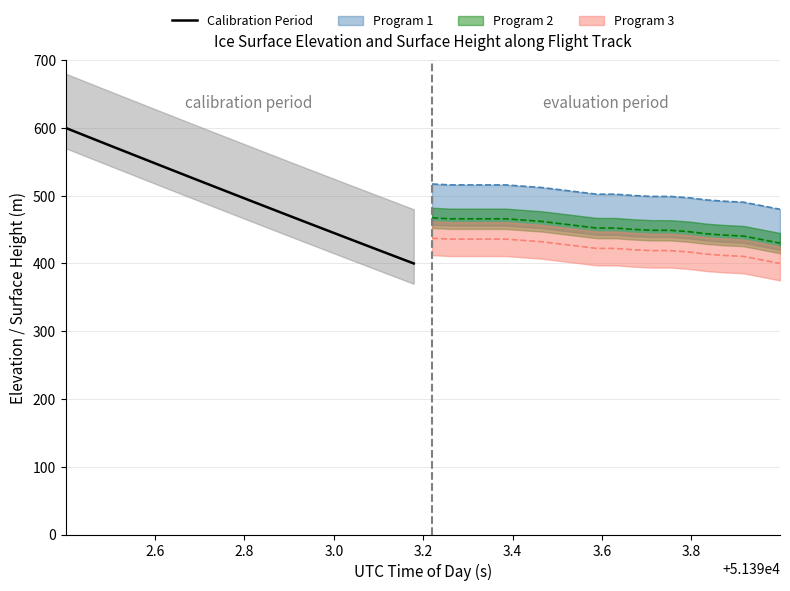

What is the sum of all values?

9984.6